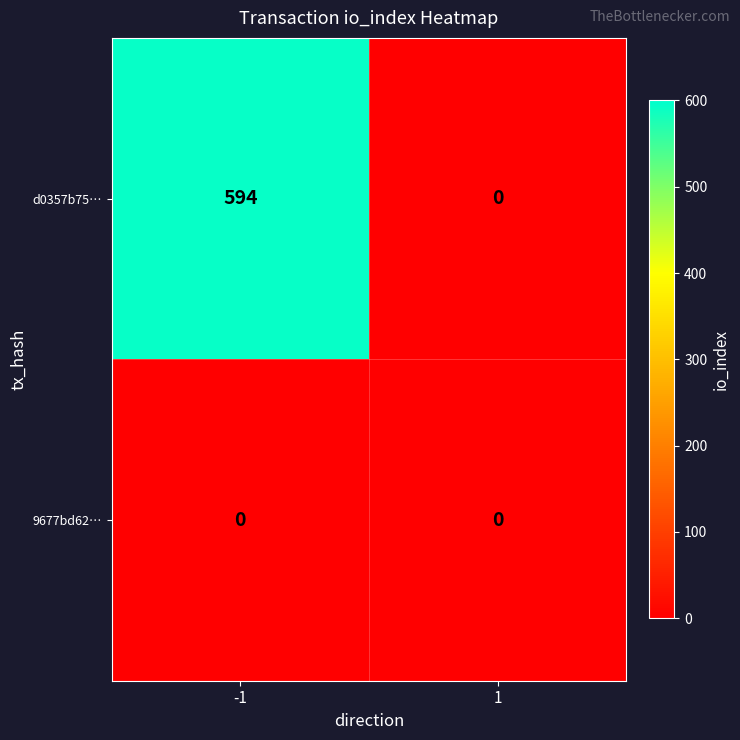

The 9677bd62… series shows 0 at 1. True or false?

True